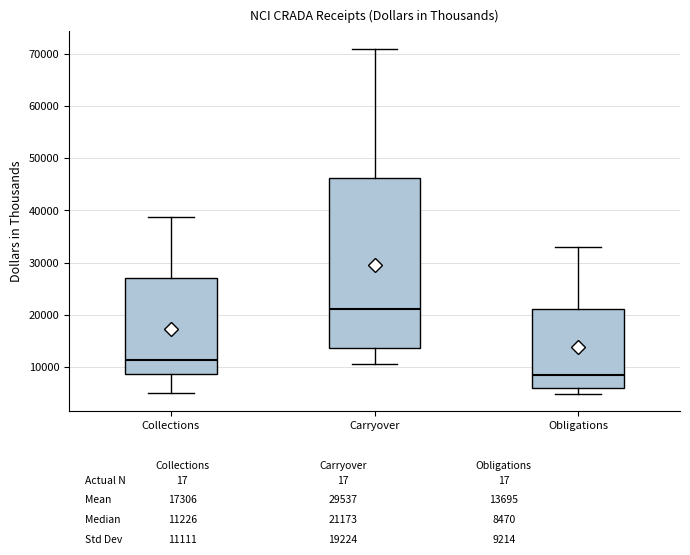

Reading left to right, transcribe this box plot: for each box, give where its median line is, the range the box spans, and where its two whiskers end, as read against the y-axis. The values are not printed on the chart, so give them approximately, as read against the axis.

Collections: median 11000, box 9000 to 27000, whiskers 5000 to 39000
Carryover: median 21000, box 14000 to 46000, whiskers 11000 to 71000
Obligations: median 8000, box 6000 to 21000, whiskers 5000 to 33000